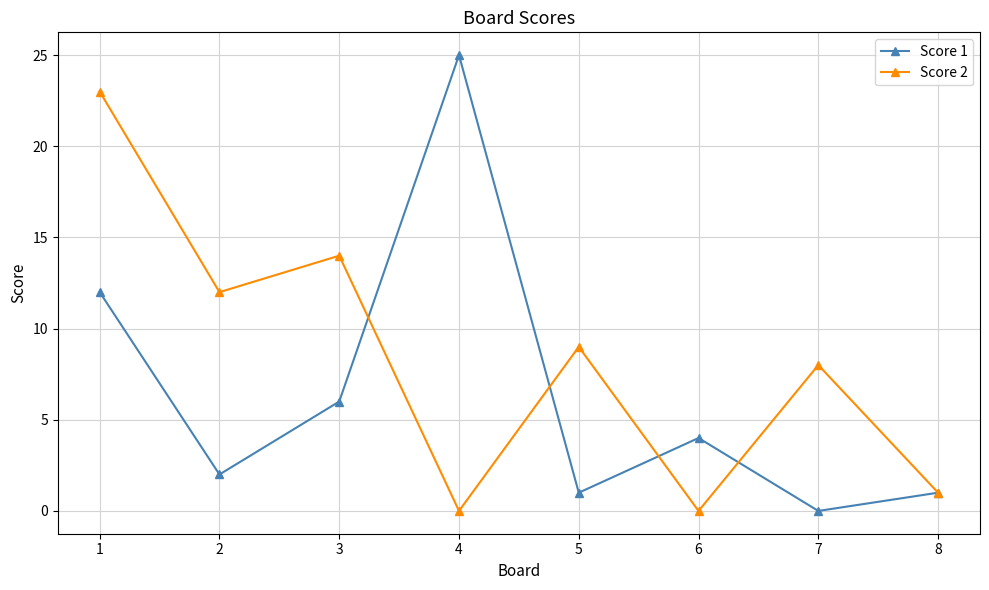

Reading left to right, extract all data points from this chart.

Score 1: 1=12	2=2	3=6	4=25	5=1	6=4	7=0	8=1
Score 2: 1=23	2=12	3=14	4=0	5=9	6=0	7=8	8=1